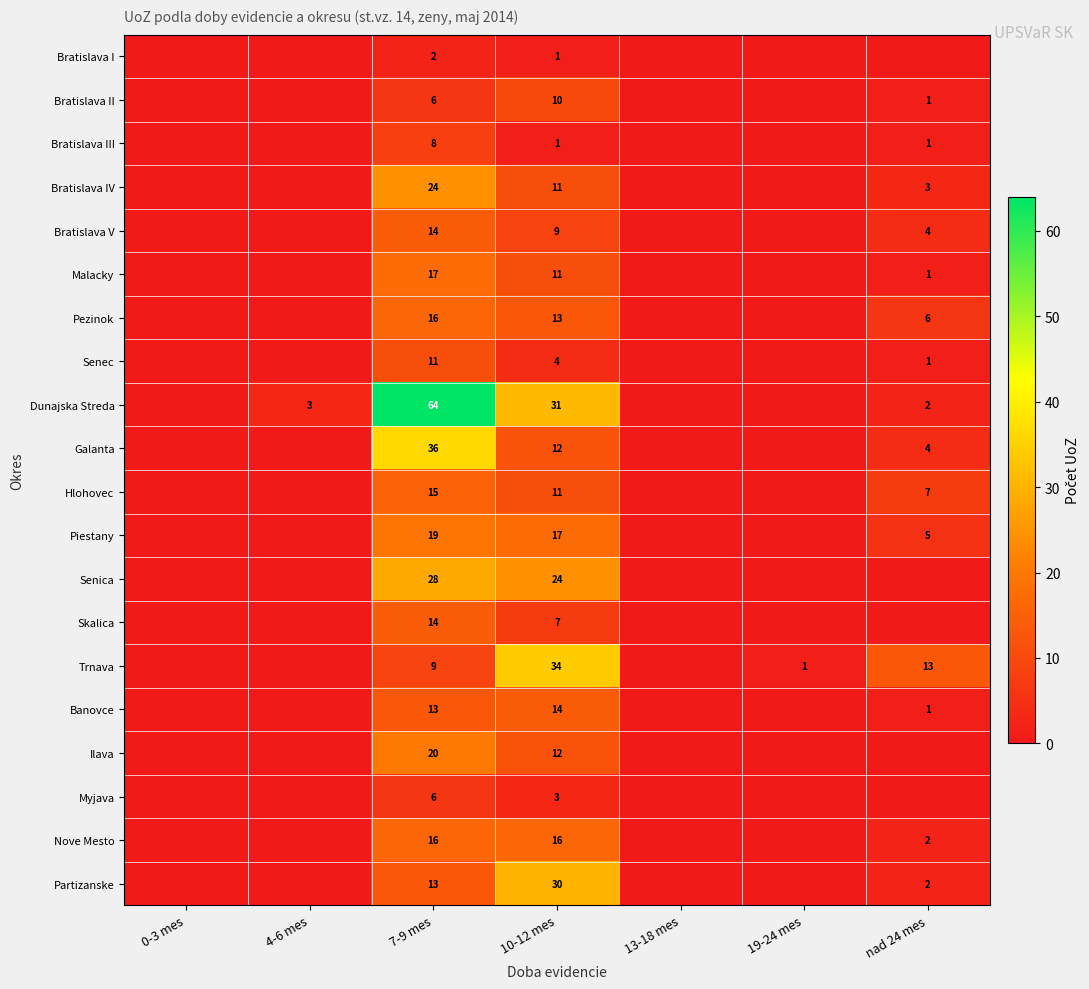

How many categories are shown in the chart?

7